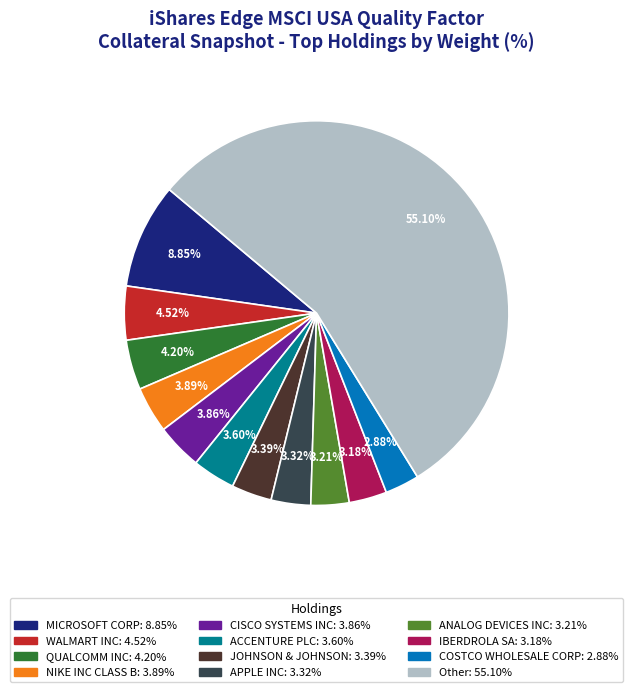

Do ANALOG DEVICES INC: 3.21% and WALMART INC: 4.52% together represent more than half of the pie?

No